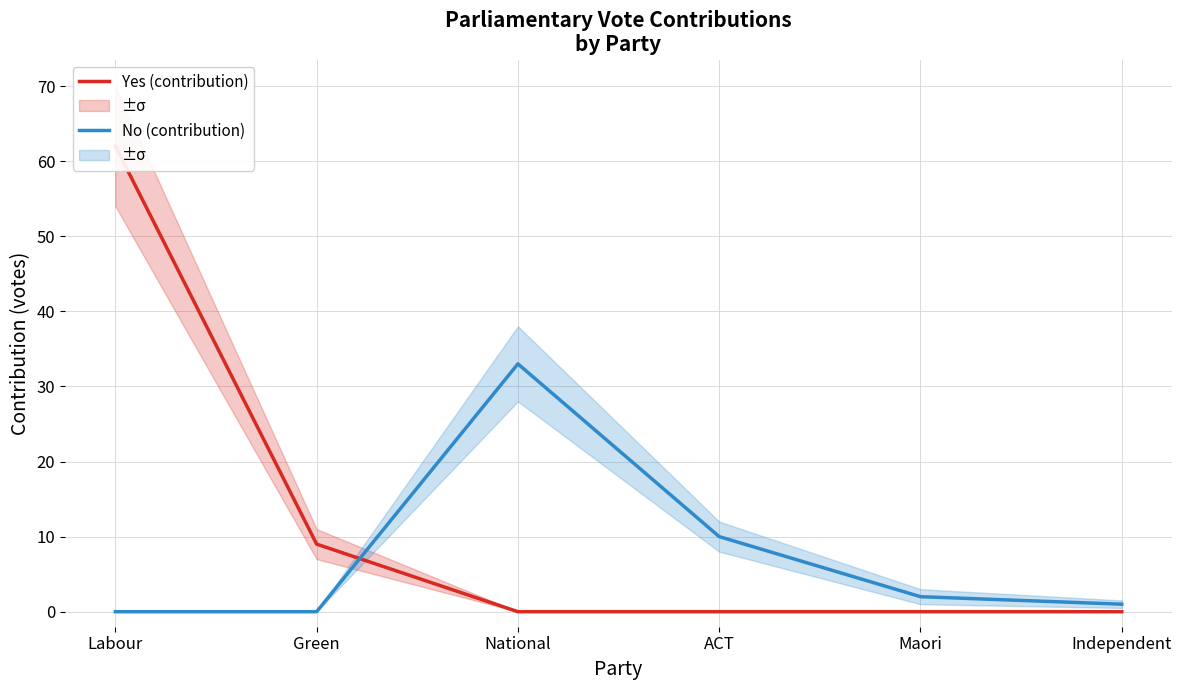

True or false: Yes (contribution) and No (contribution) intersect in this chart.

True